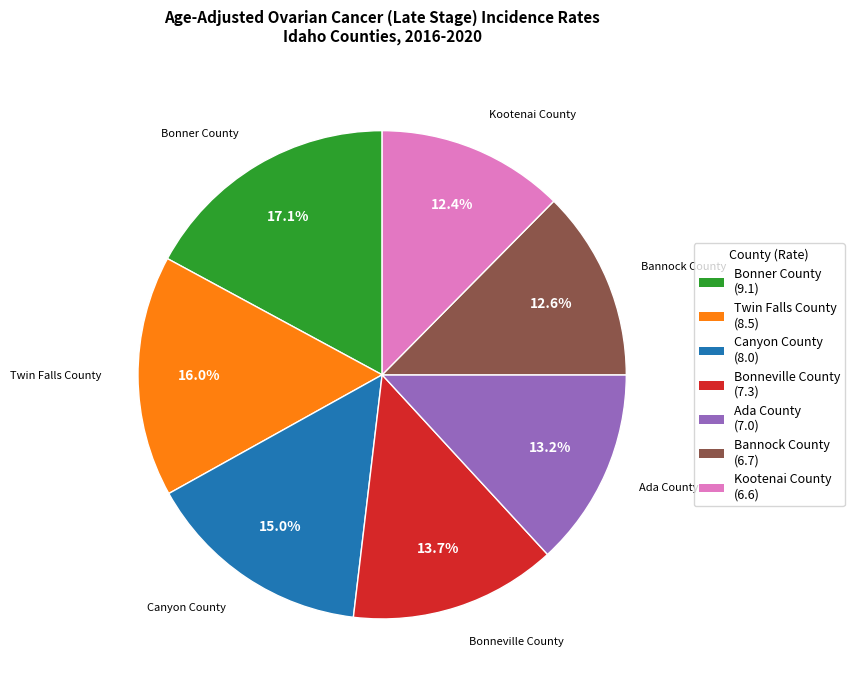

To the nearest percent, what is the difference between the Twin Falls County and Canyon County slice percentages?

1%